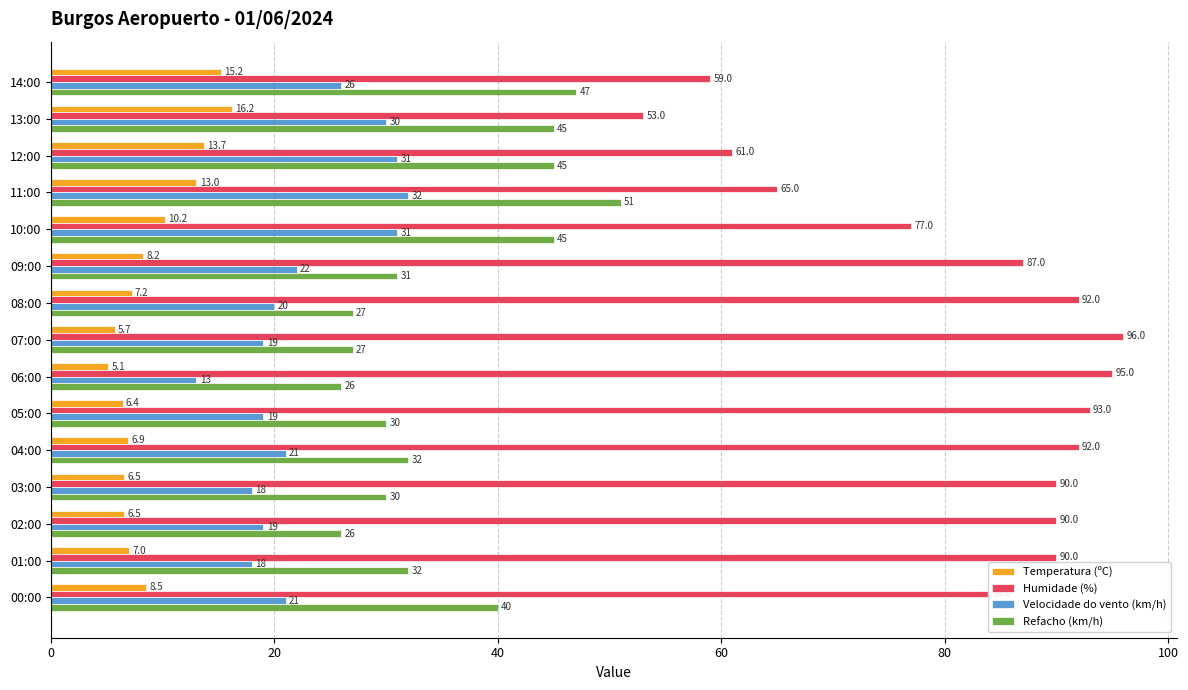

Rank the series by their maximum value, from lowest to highest.

Temperatura (ºC), Velocidade do vento (km/h), Refacho (km/h), Humidade (%)